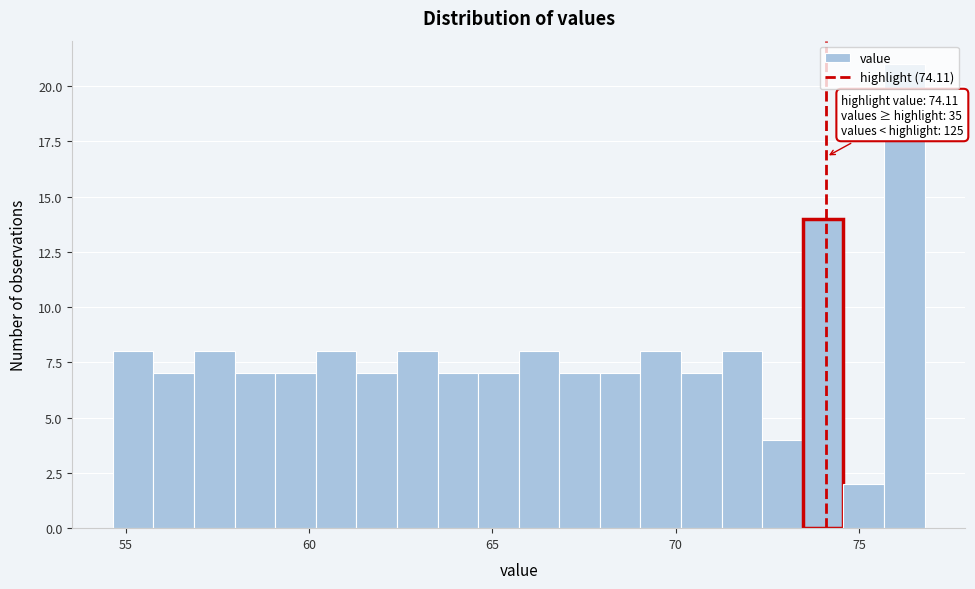

Around what value on the x-axis is the tallest bar? Give the approximate position of its centre, as read against the axis.

76.0